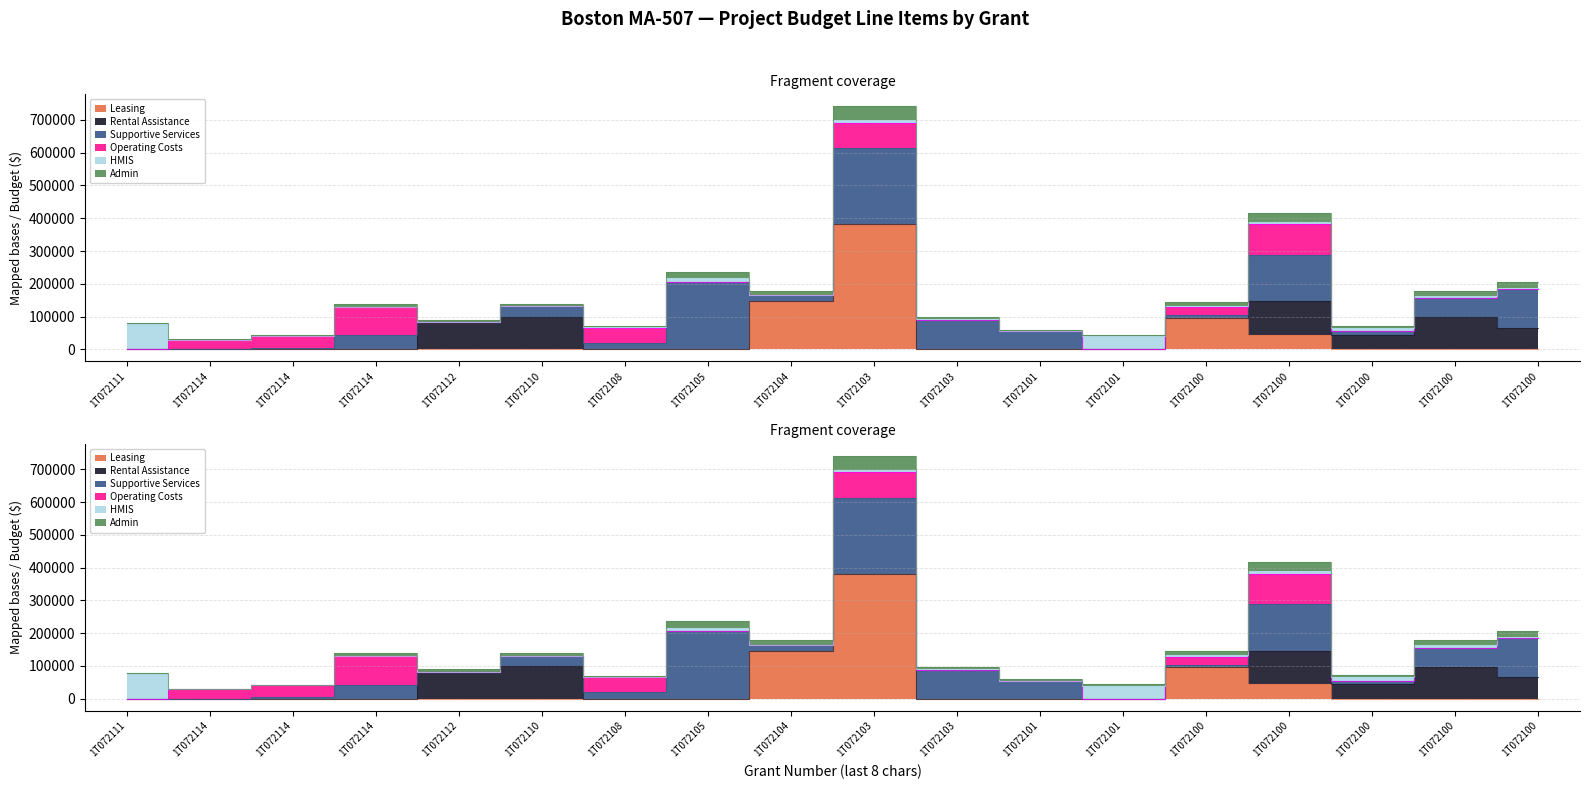

What is the difference between the maximum and minimum values in the Operating Costs series?

92930